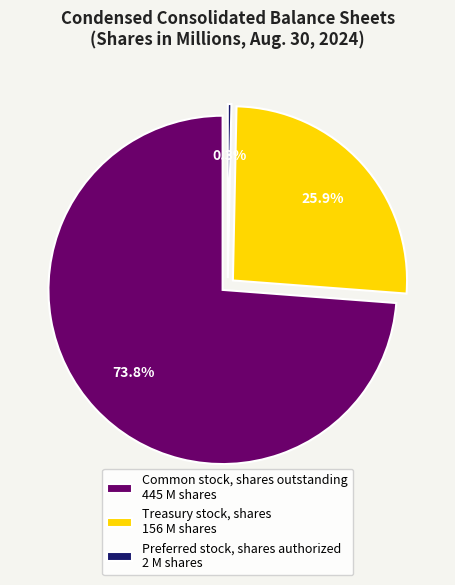

What is the smallest slice in the pie chart?

Preferred stock, shares authorized